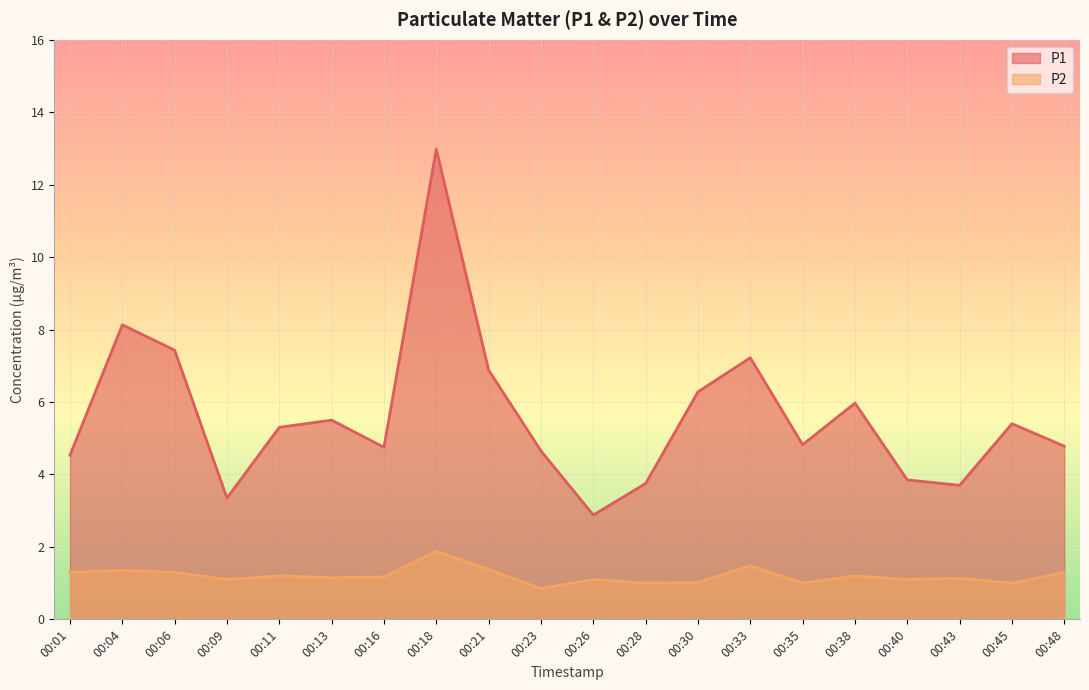

Reading right to left, list all the values displayed in this chart.

P1: 4.8	5.4	3.7	3.9	6.0	4.8	7.2	6.3	3.8	2.9	4.7	6.9	13.0	4.8	5.5	5.3	3.4	7.4	8.1	4.5
P2: 1.3	1.0	1.1	1.1	1.2	1.0	1.5	1.0	1.0	1.1	0.8	1.4	1.9	1.2	1.1	1.2	1.1	1.3	1.4	1.3